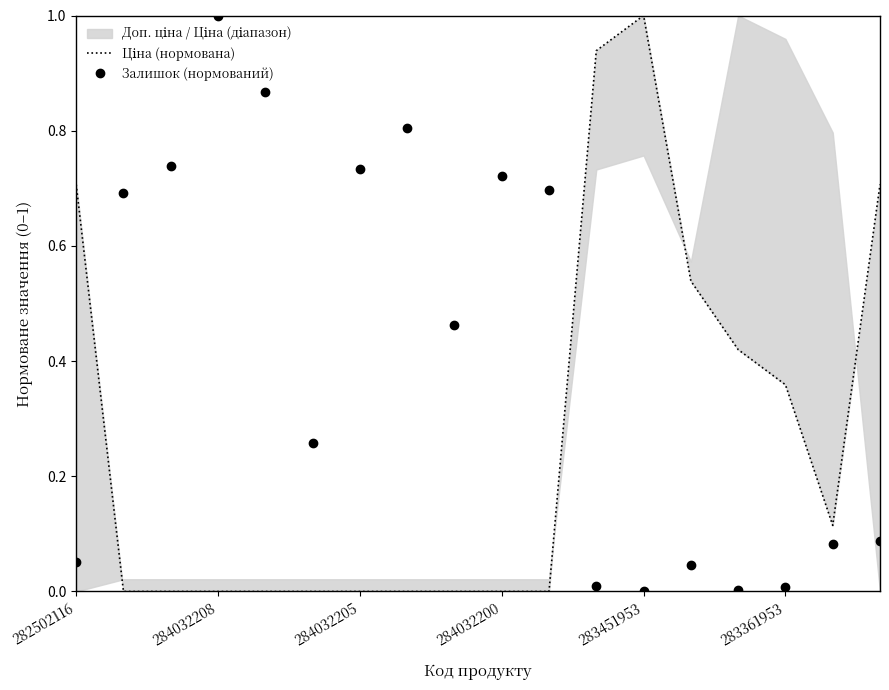

What are all the series names shown in the legend?

Ціна (нормована), Залишок (нормований)